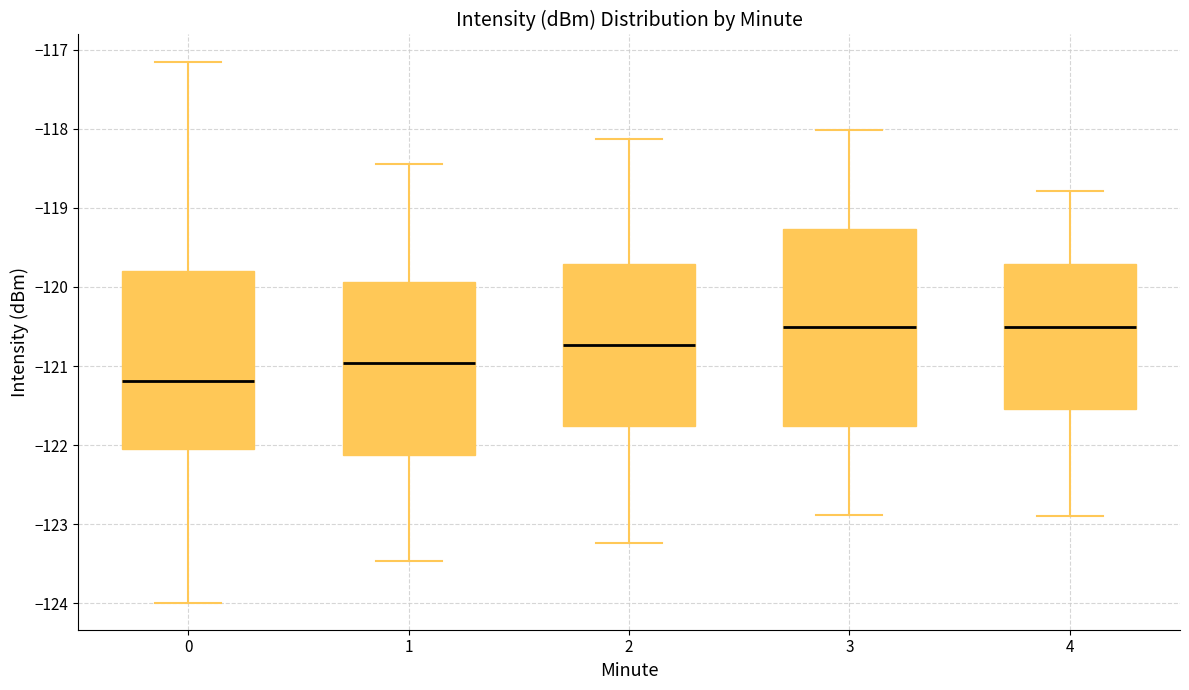

Comparing the boxes themselves (not the whiskers), which one is the tallest?

3